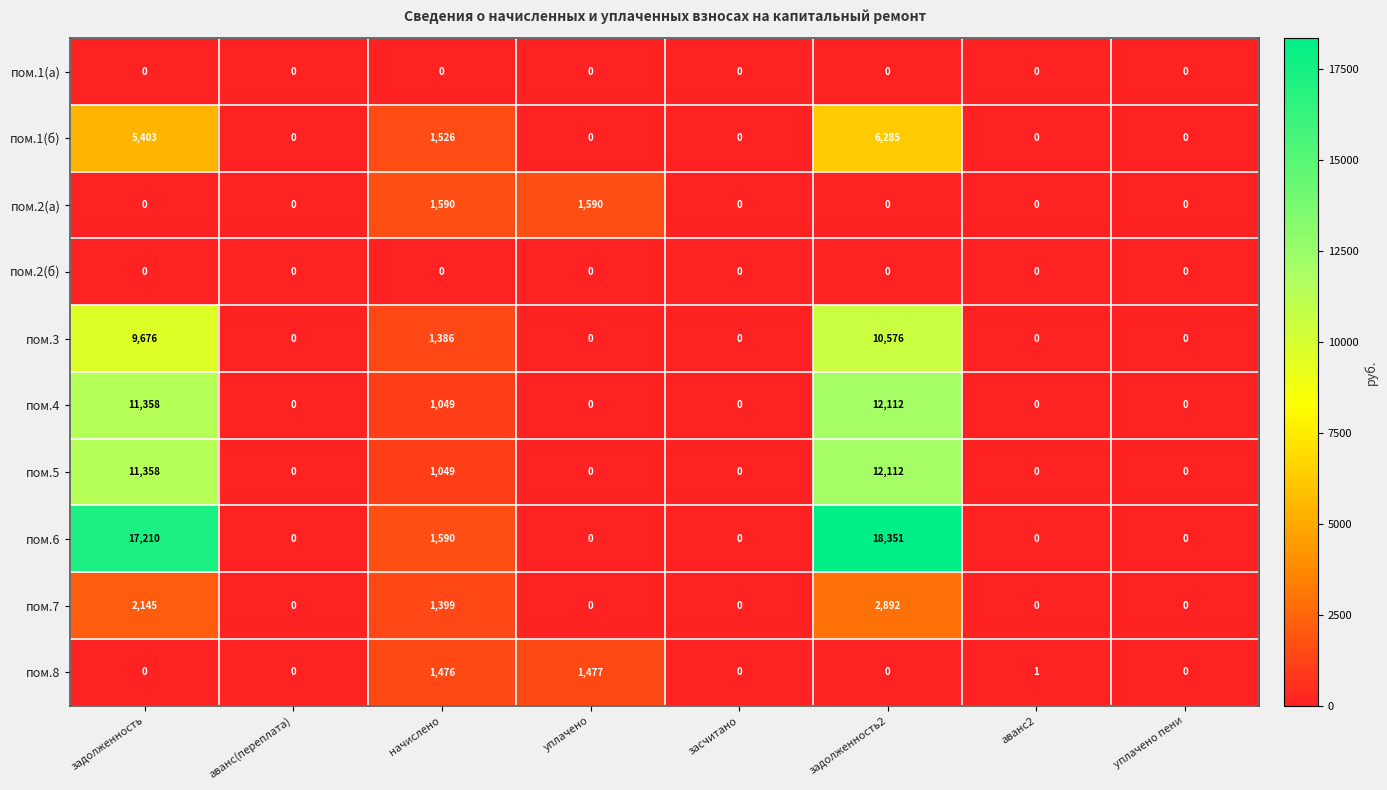

How many data points does each series have?

8